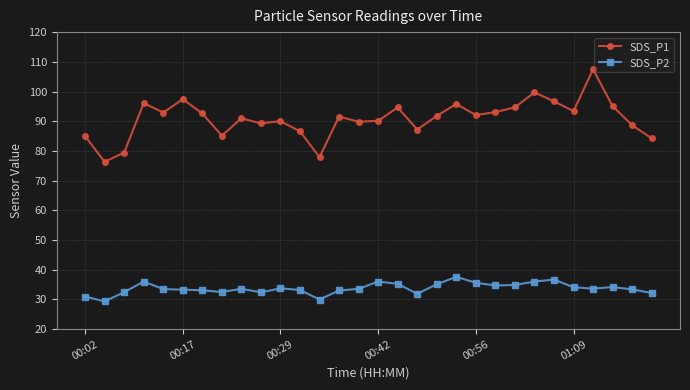

What is the sum of all SDS_P1 values?

2725.7